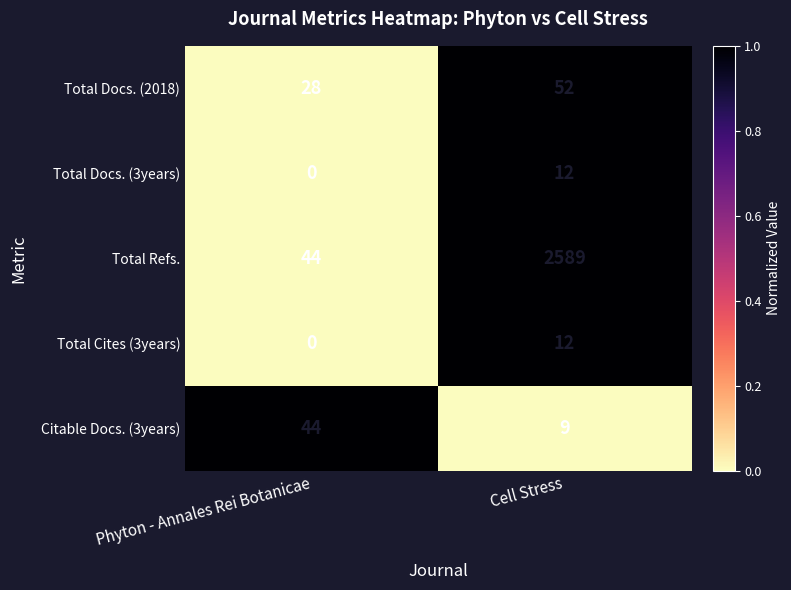

What is the sum of the Total Docs. (3years) values at Phyton - Annales Rei Botanicae and Cell Stress?

12